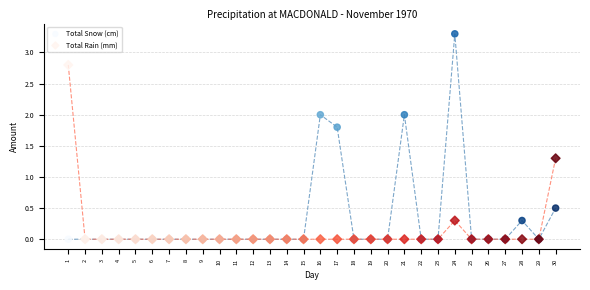

Across all series, what Y value is closest to 1?

1.3